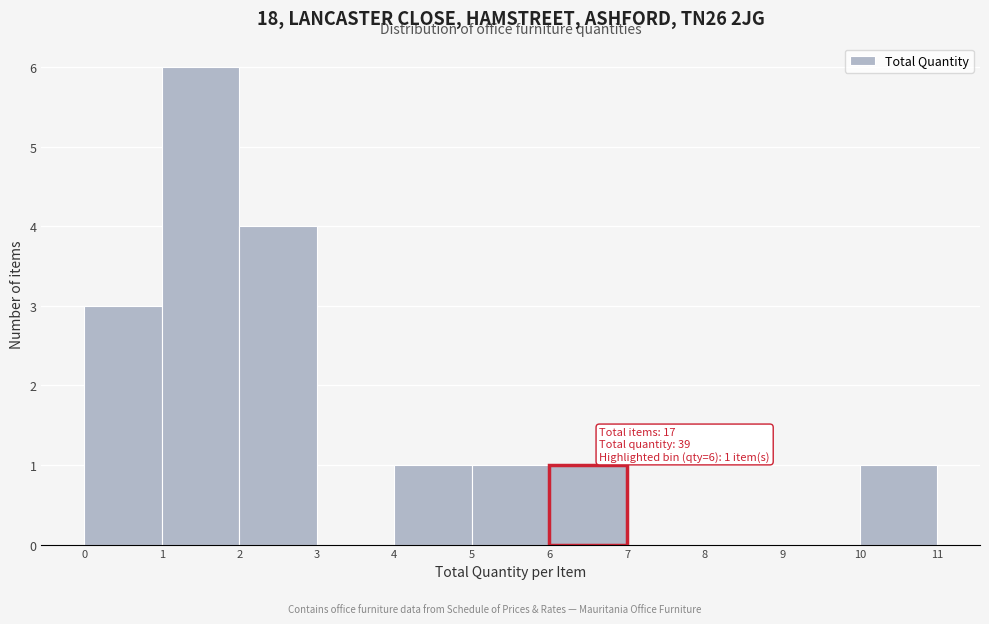

Over which range of the x-axis is the bar tallest?

1 to 2